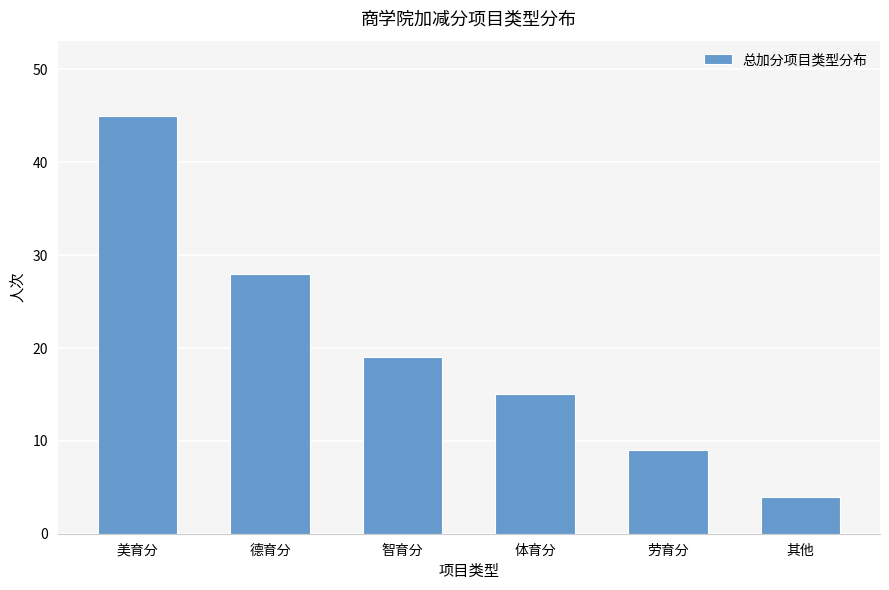

Between 德育分 and 智育分, which is larger?

德育分